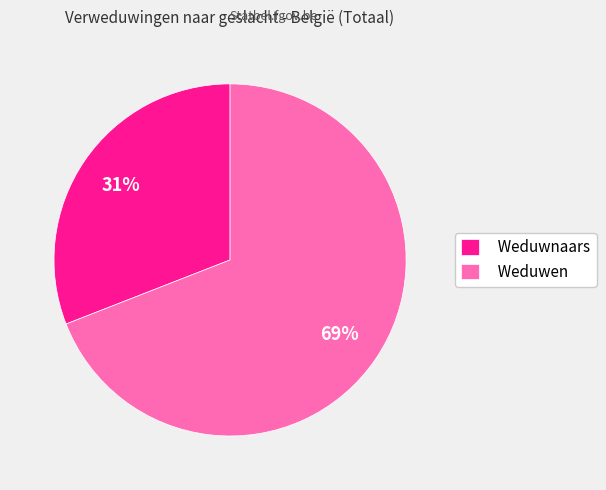

Does Weduwen represent more than half of the total?

Yes